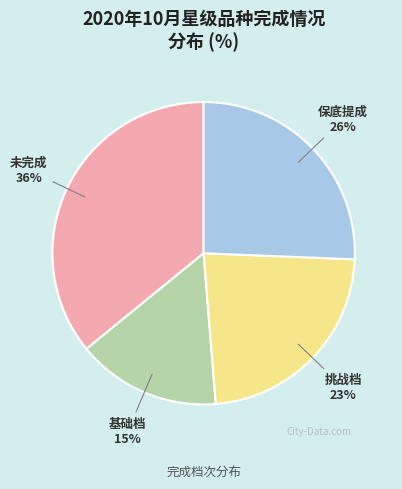

What percentage is the 保底提成 slice, to the nearest percent?

26%